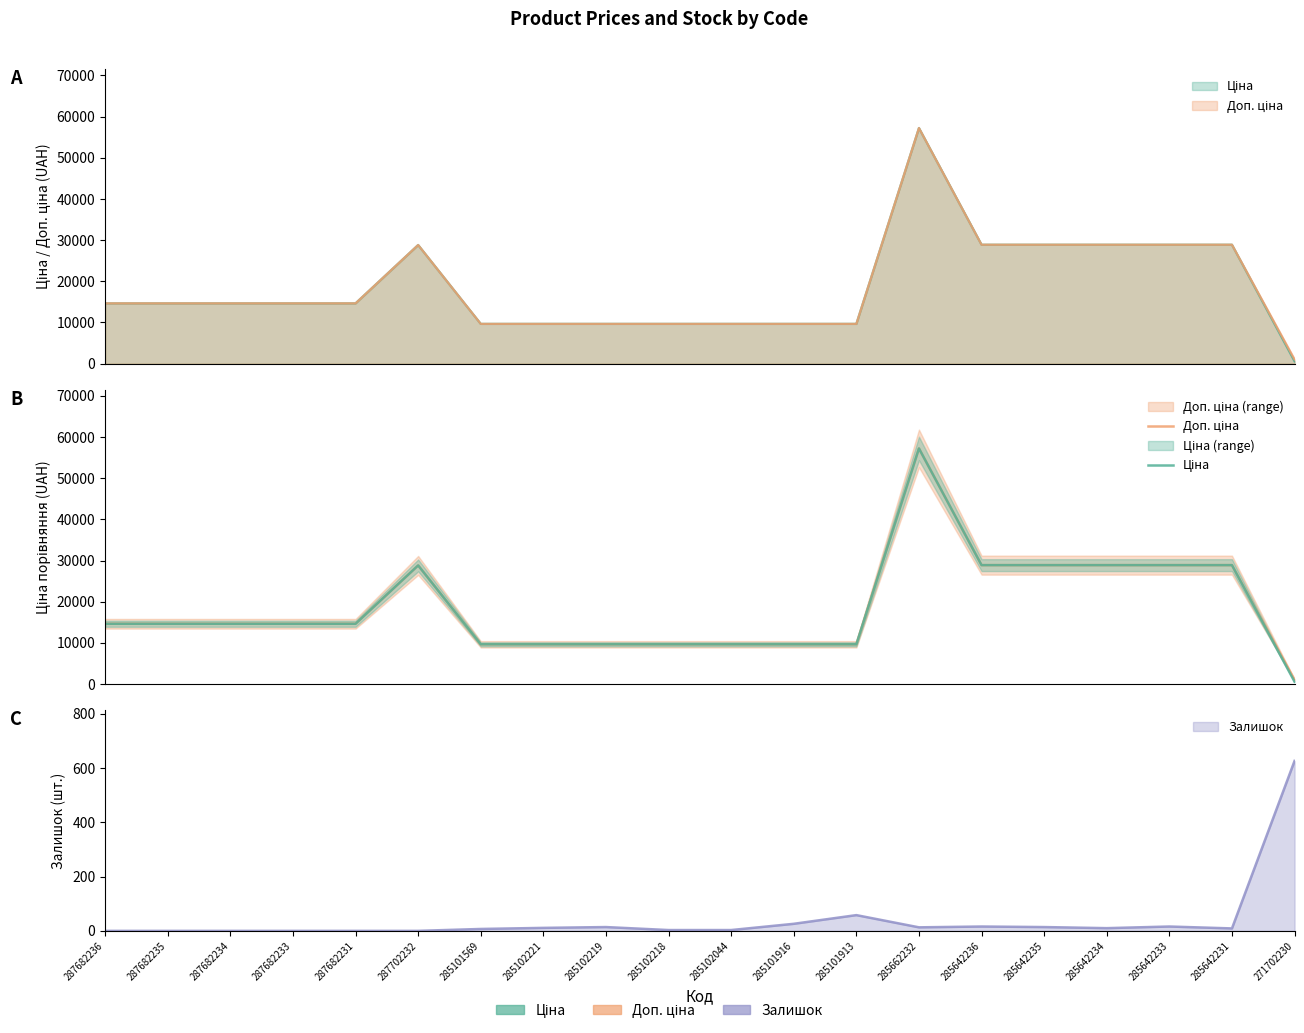

The value of Ціна at 287682233 is 5665.8. True or false?

False